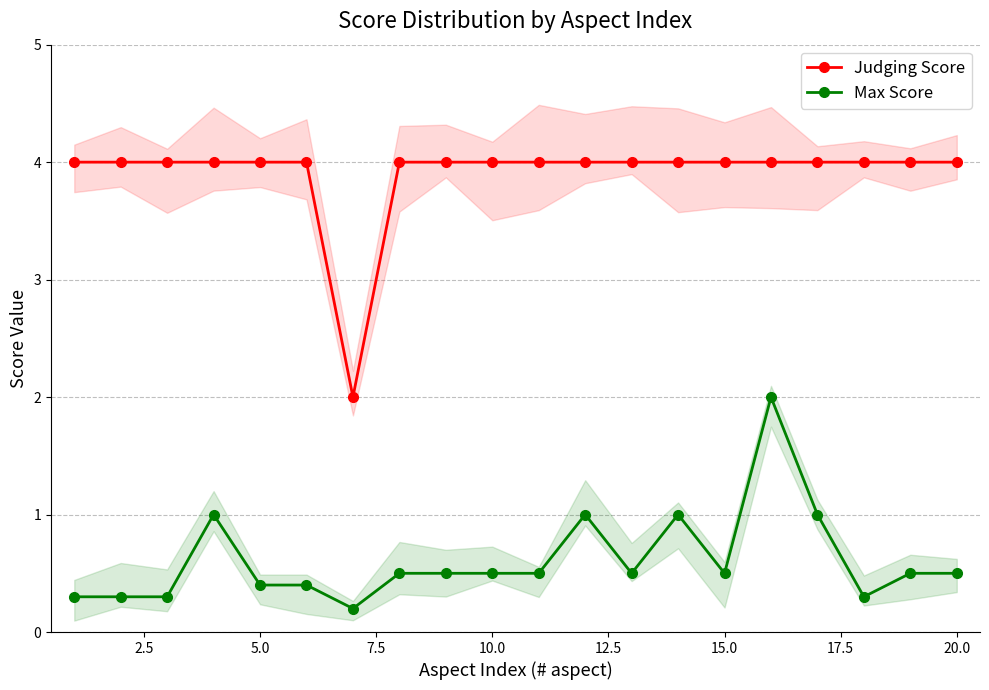

Which series has the largest range (max minus min)?

Judging Score